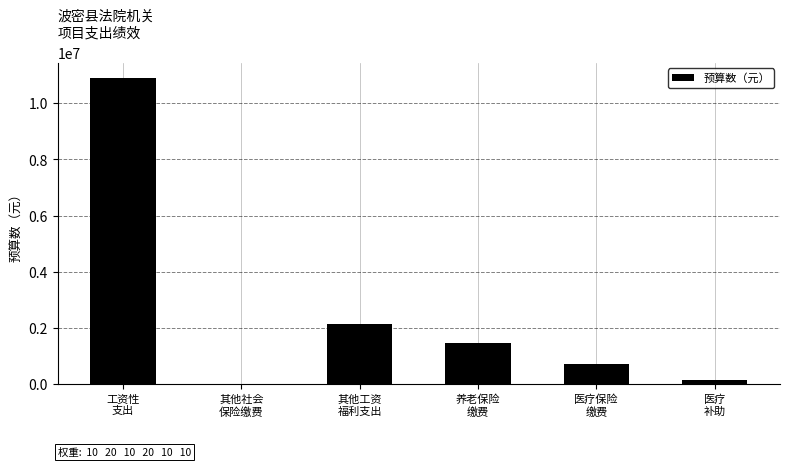

What is the sum of all values?

15368740